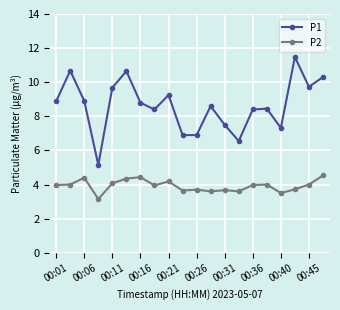

What is the greatest value displayed?

11.5